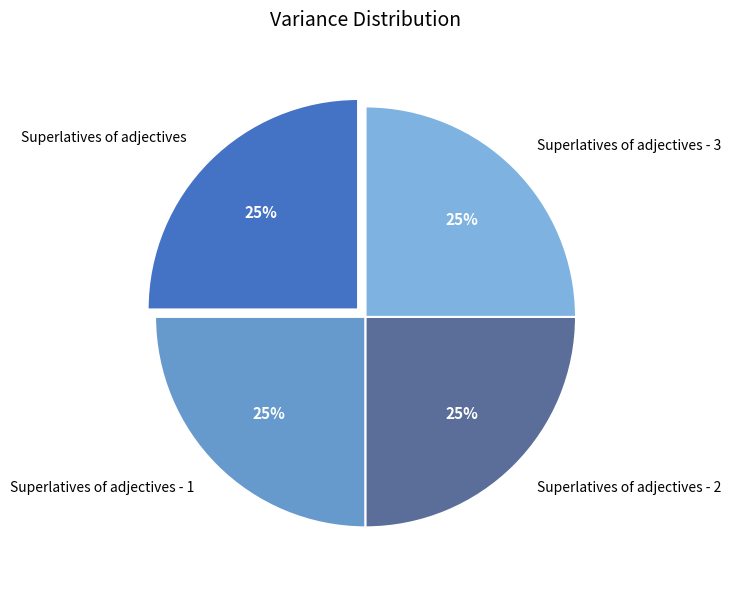

Is it true that Superlatives of adjectives is 25% of the pie?

True